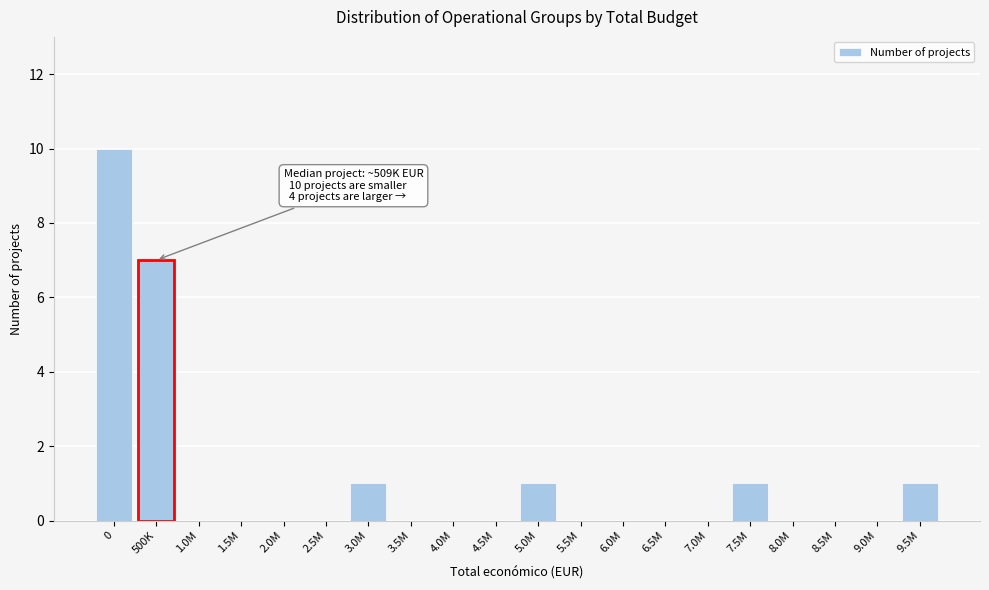

Reading left to right, list all the values displayed in this chart.

0=10	500K=7	1.0M=0	1.5M=0	2.0M=0	2.5M=0	3.0M=1	3.5M=0	4.0M=0	4.5M=0	5.0M=1	5.5M=0	6.0M=0	6.5M=0	7.0M=0	7.5M=1	8.0M=0	8.5M=0	9.0M=0	9.5M=1